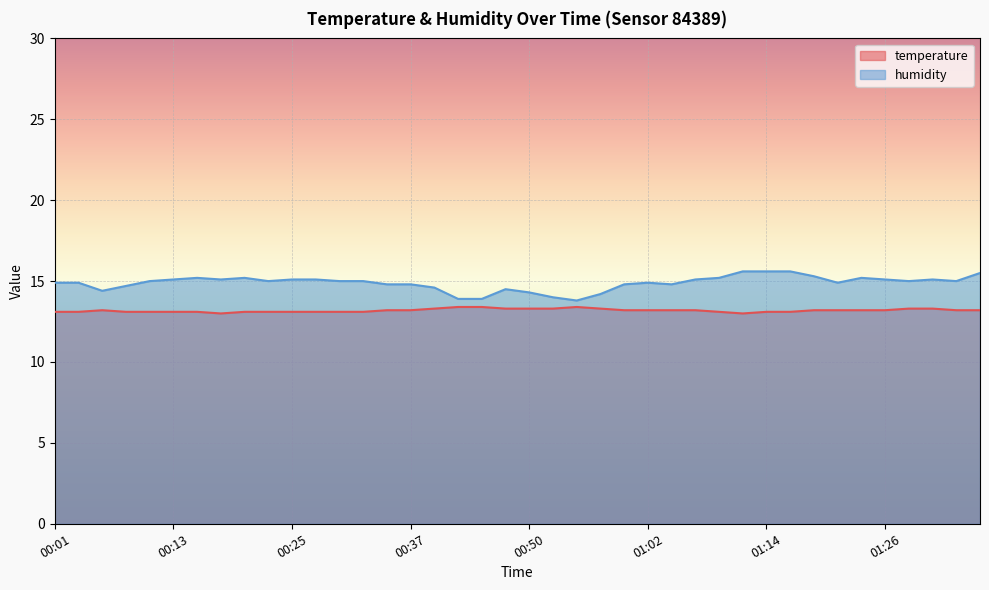

At which label does humidity reach its minimum?

00:55